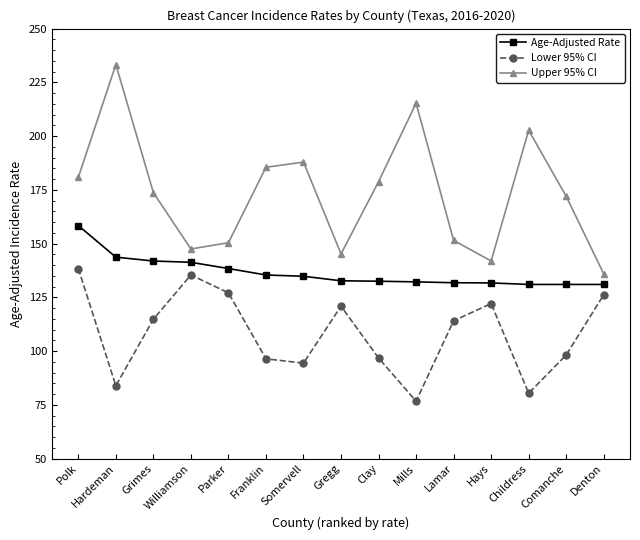

Is the value of Age-Adjusted Rate at Denton greater than the value of Upper 95% CI at Mills?

No